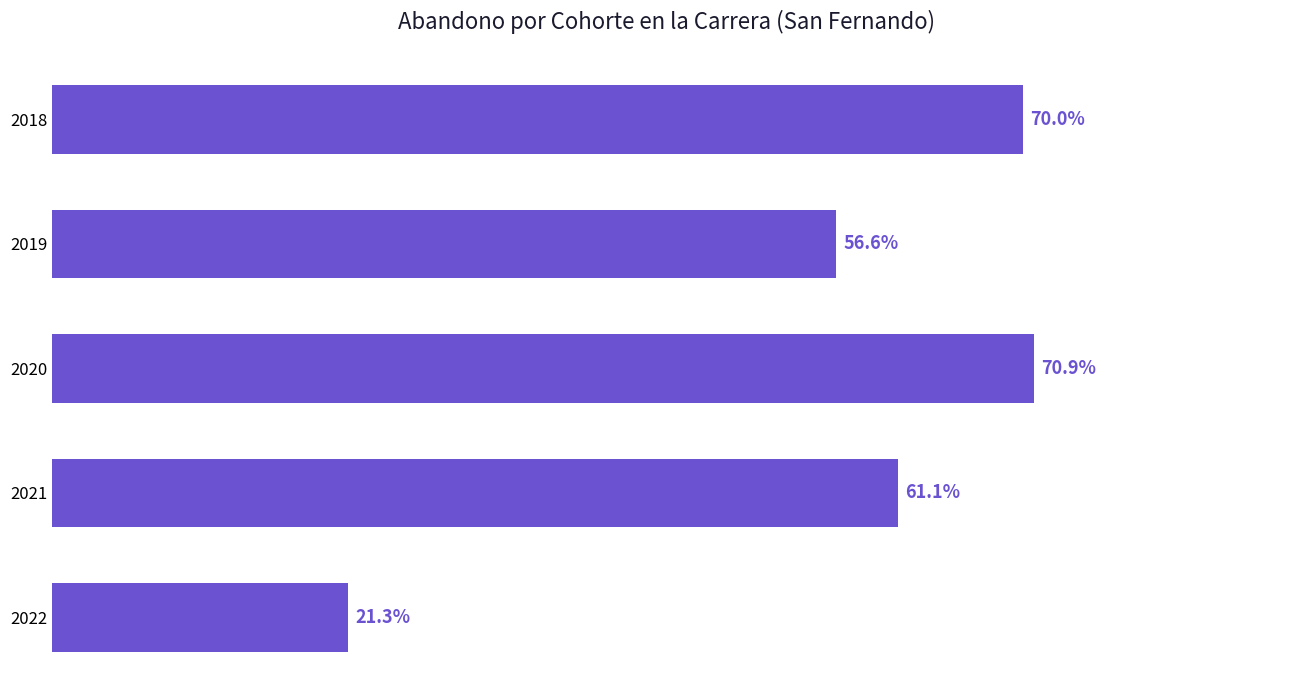

Does the chart contain any negative values?

No